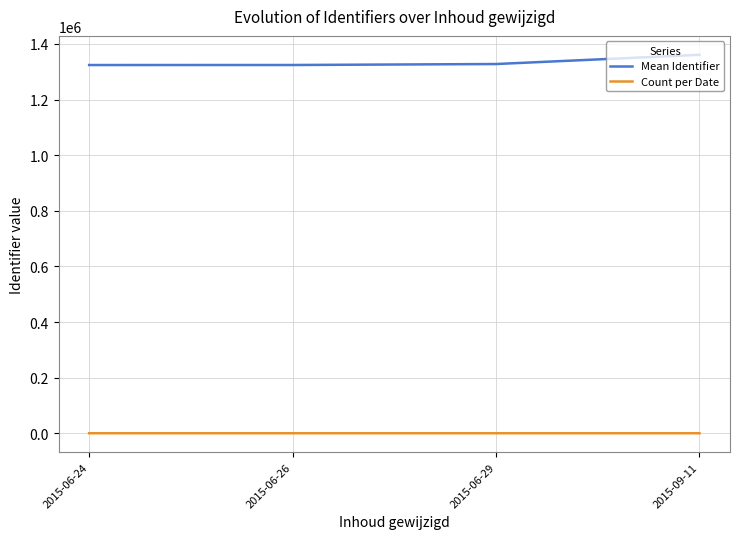

Which series has the largest total across all categories?

Mean Identifier